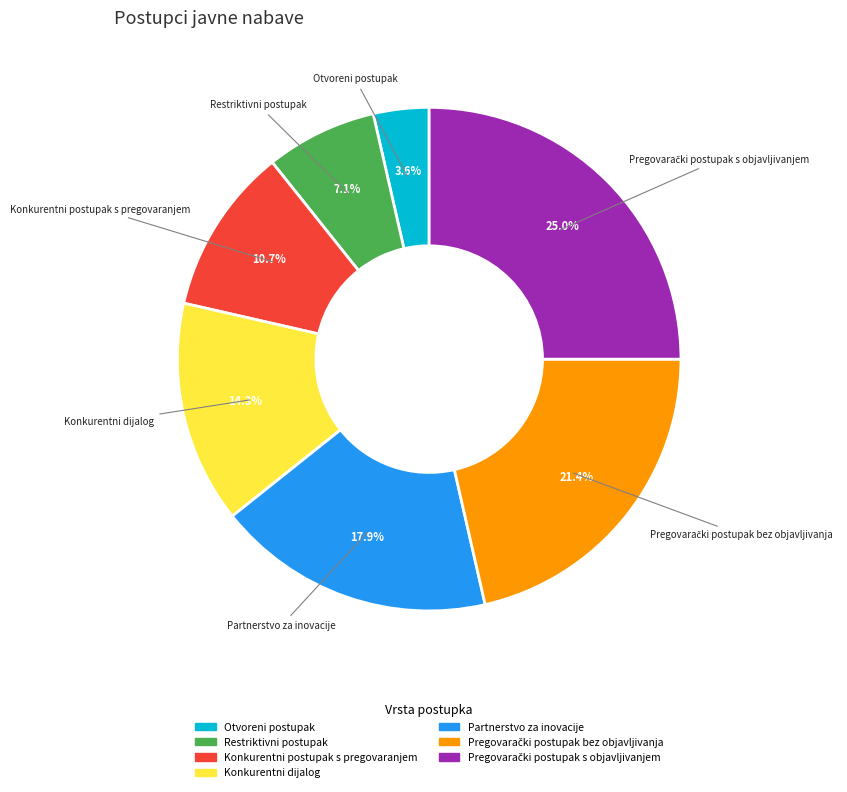

What is the smallest slice in the pie chart?

Otvoreni postupak